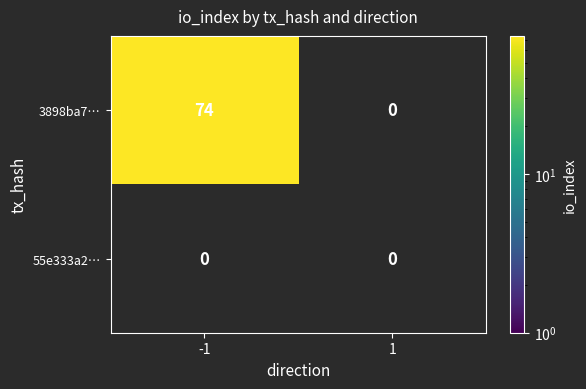

Which series has the largest total across all categories?

3898ba7ddd99d9027411ef32aa1cdd67f1dee10